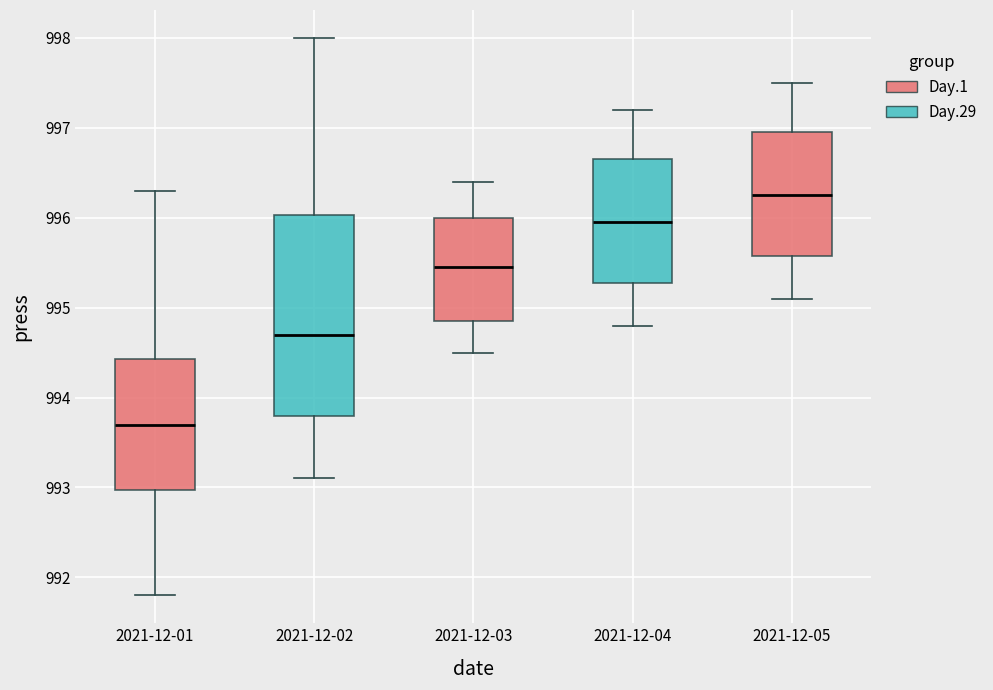

Where is the lower edge of the box for 2021-12-03 on the y-axis? The values are not printed on the chart, so give them approximately, as read against the axis.

994.9